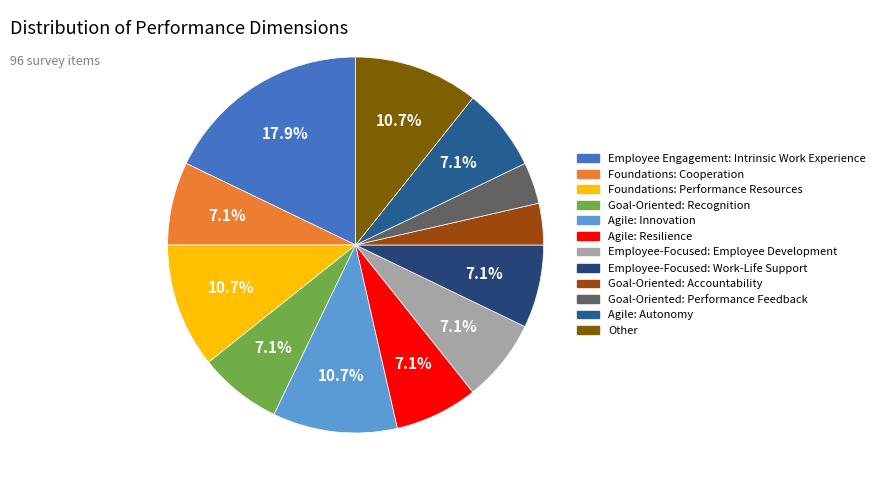

What percentage is the Agile: Resilience slice, to the nearest percent?

7%